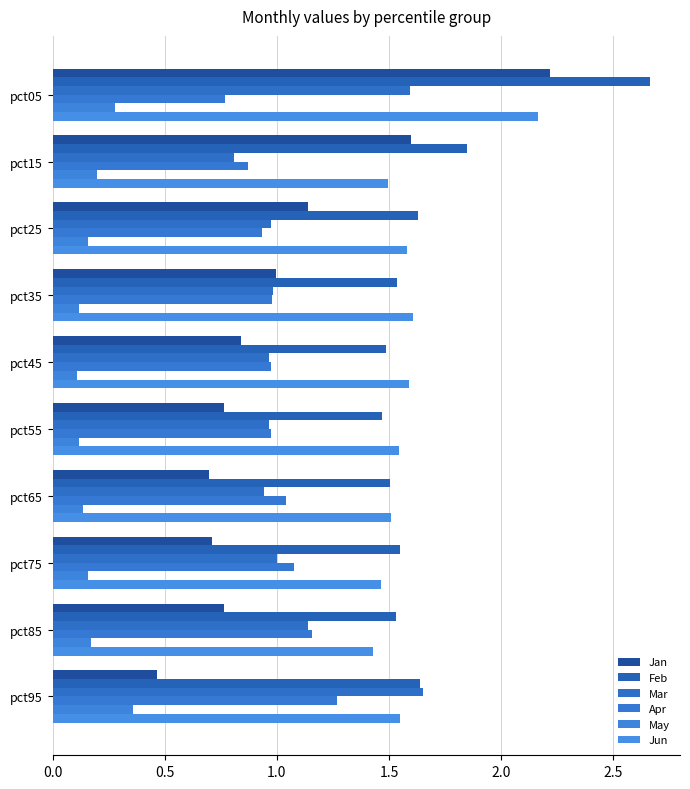

How many categories are shown in the chart?

10